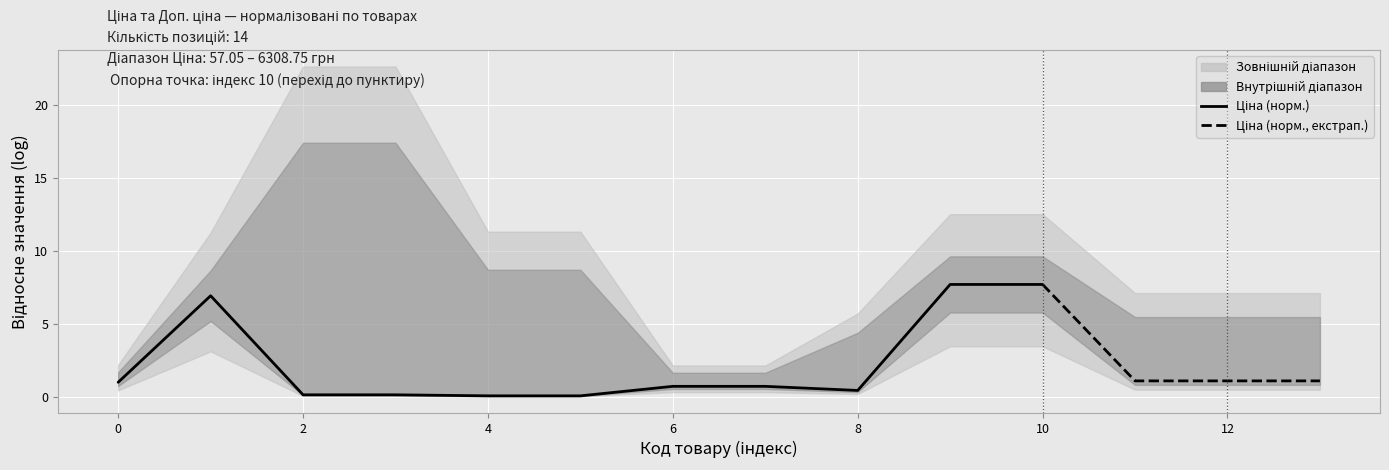

How many categories are shown in the chart?

11